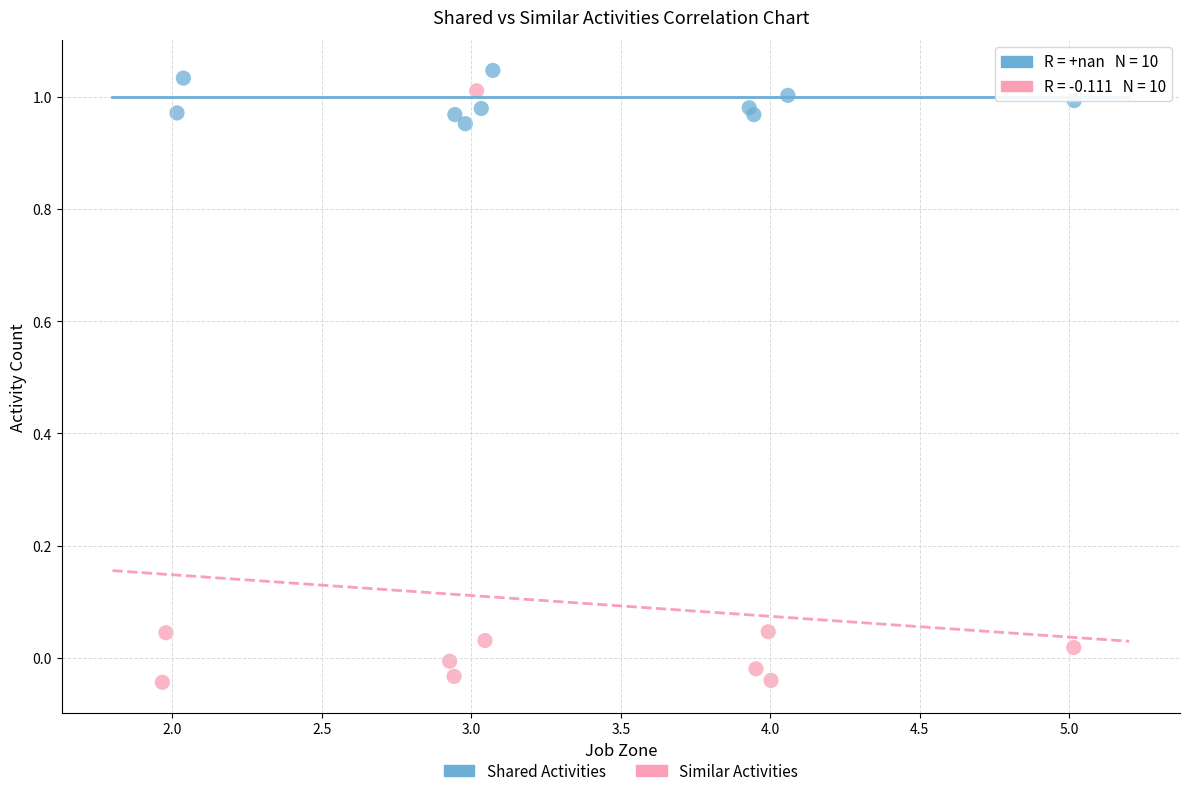

Which series has the largest Y range (max minus min)?

Similar Activities